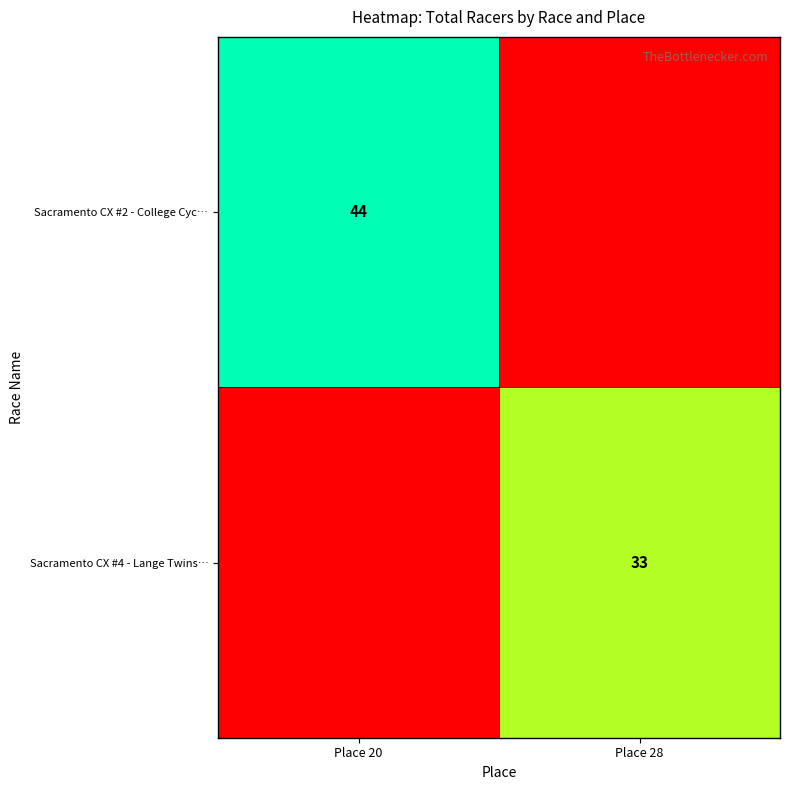

Is the value of Sacramento CX #2 - College Cyc… at Place 20 greater than the value of Sacramento CX #4 - Lange Twins… at Place 28?

Yes